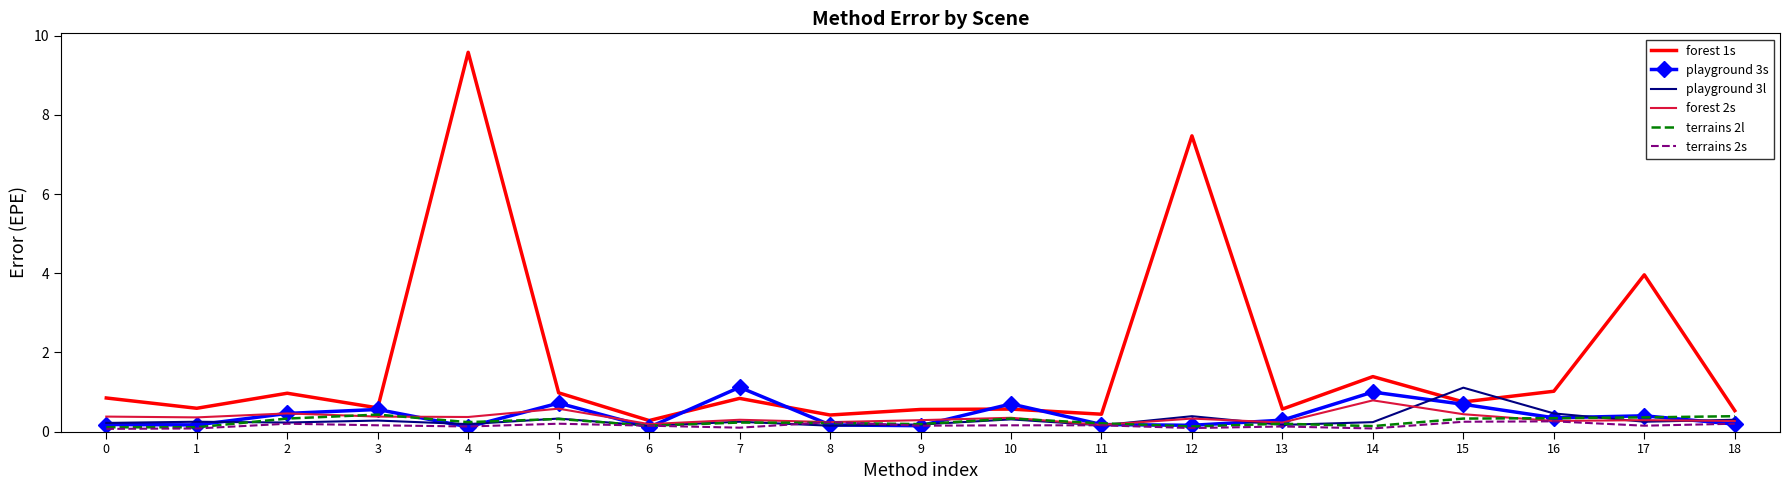

Which label corresponds to the largest value in the chart?

4